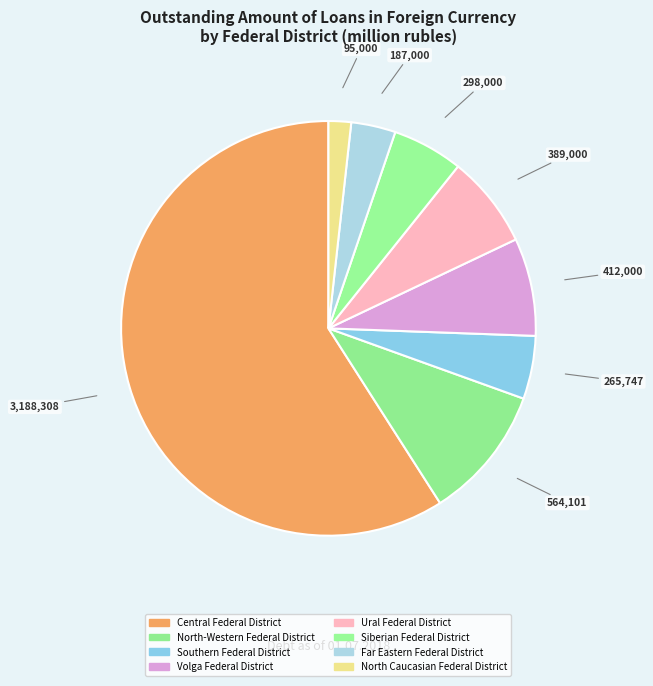

Is it true that Southern Federal District is 5% of the pie?

True